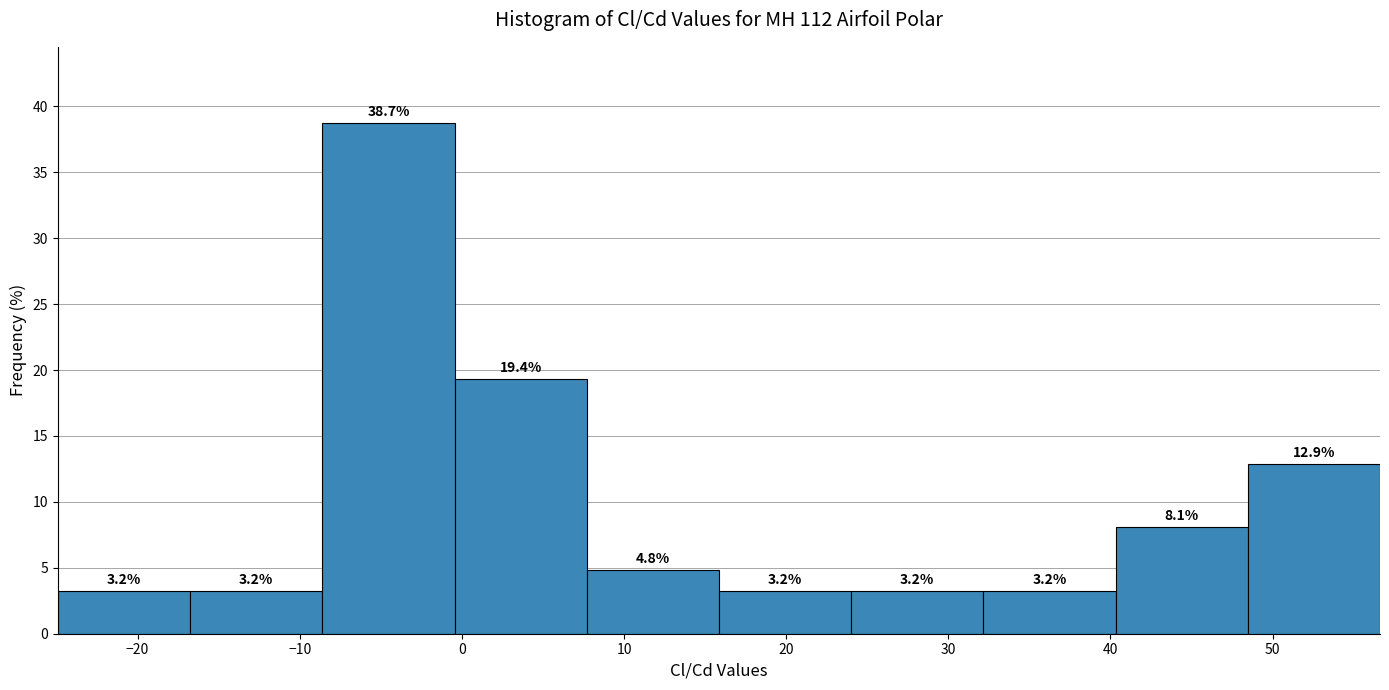

Reading left to right, transcribe this chart: for each bar, give the range it covers on the x-axis and its height. The bar edges are not printed on the chart, so give them approximately, as read against the axis.

-25 to -17: 3.2
-17 to -9: 3.2
-9 to 0: 38.7
0 to 8: 19.4
8 to 16: 4.8
16 to 24: 3.2
24 to 32: 3.2
32 to 40: 3.2
40 to 48: 8.1
48 to 57: 12.9